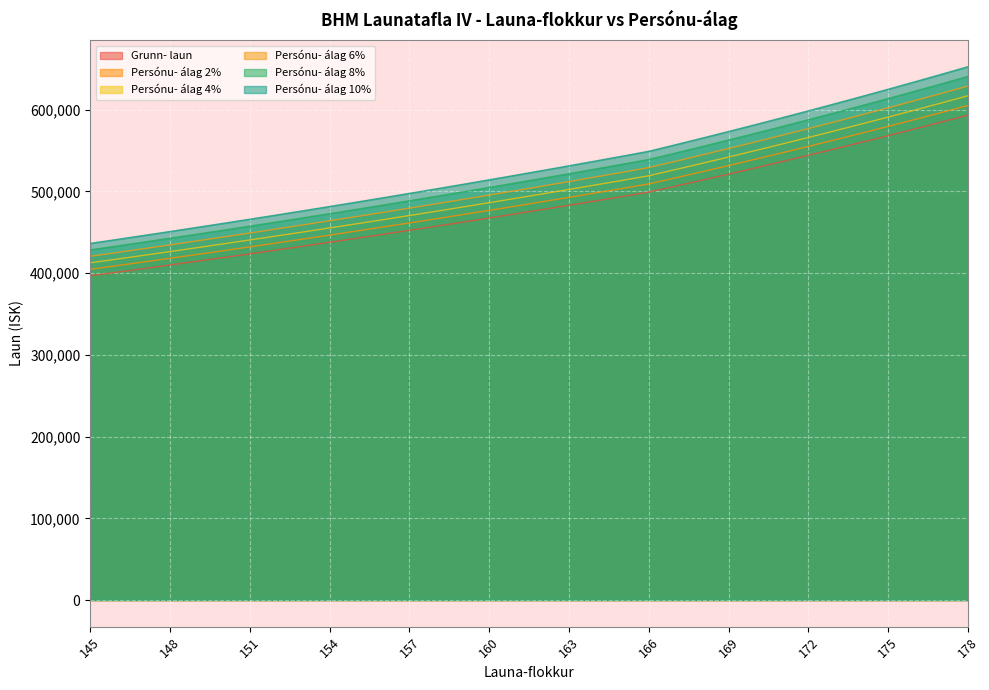

Between 158 and 147, which is larger?

158